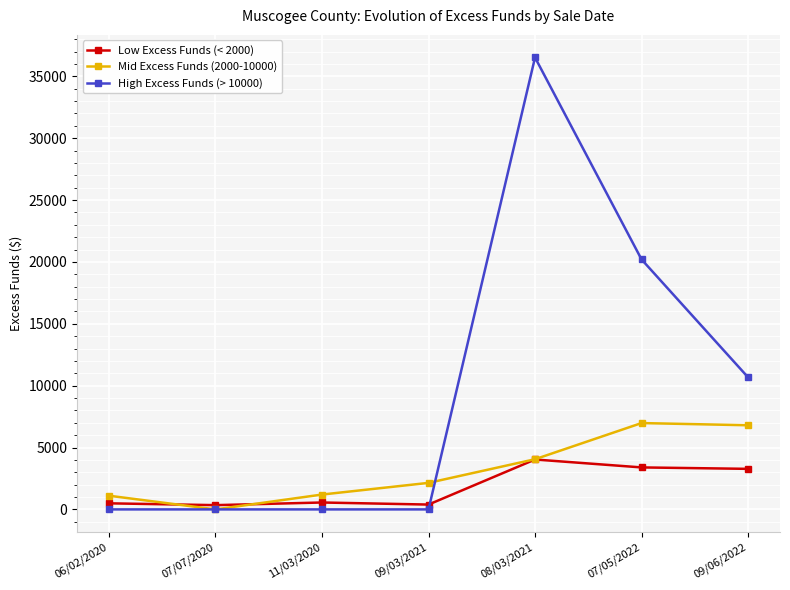

List the series in order of their overall mean, lowest first.

Low Excess Funds (< 2000), Mid Excess Funds (2000-10000), High Excess Funds (> 10000)